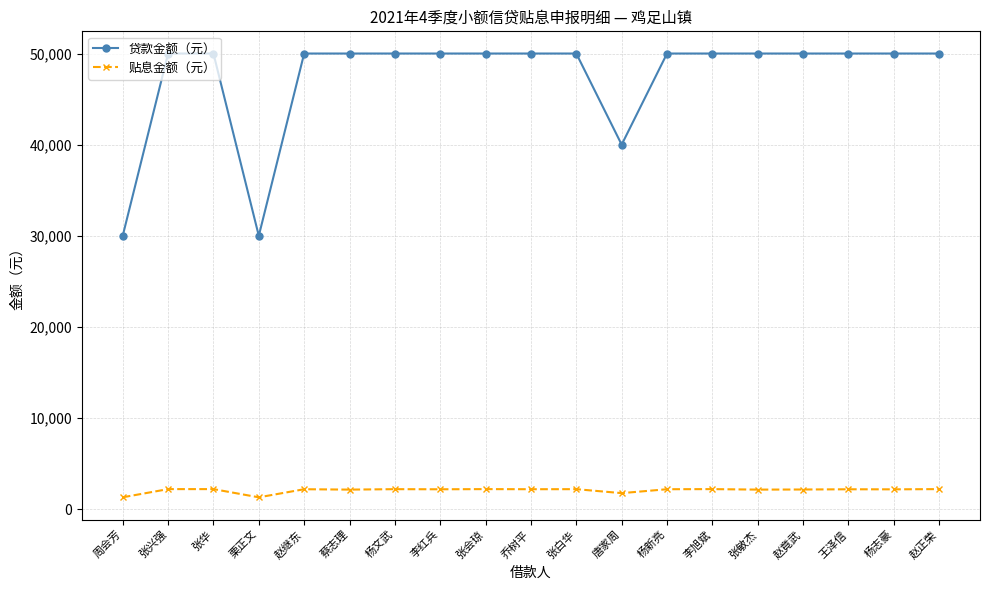

List the series in order of their peak value, lowest first.

贴息金额（元）, 贷款金额（元）